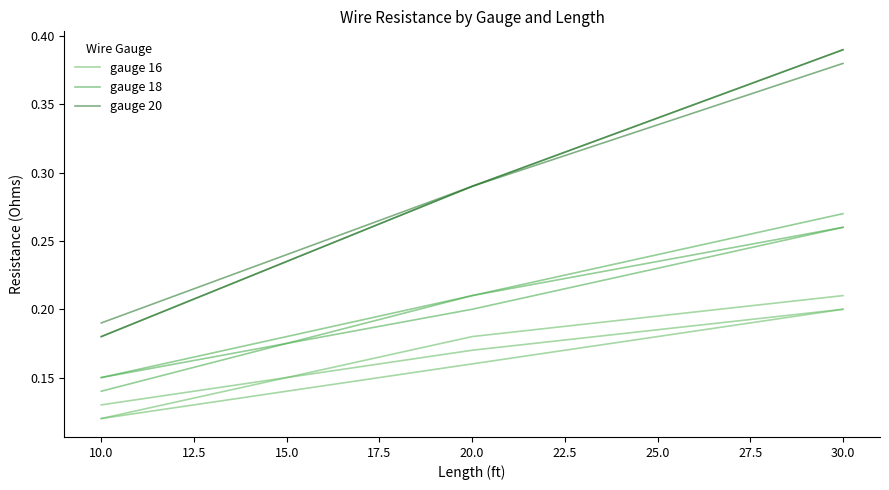

Between 30.0 and 20.0, which is larger?

30.0